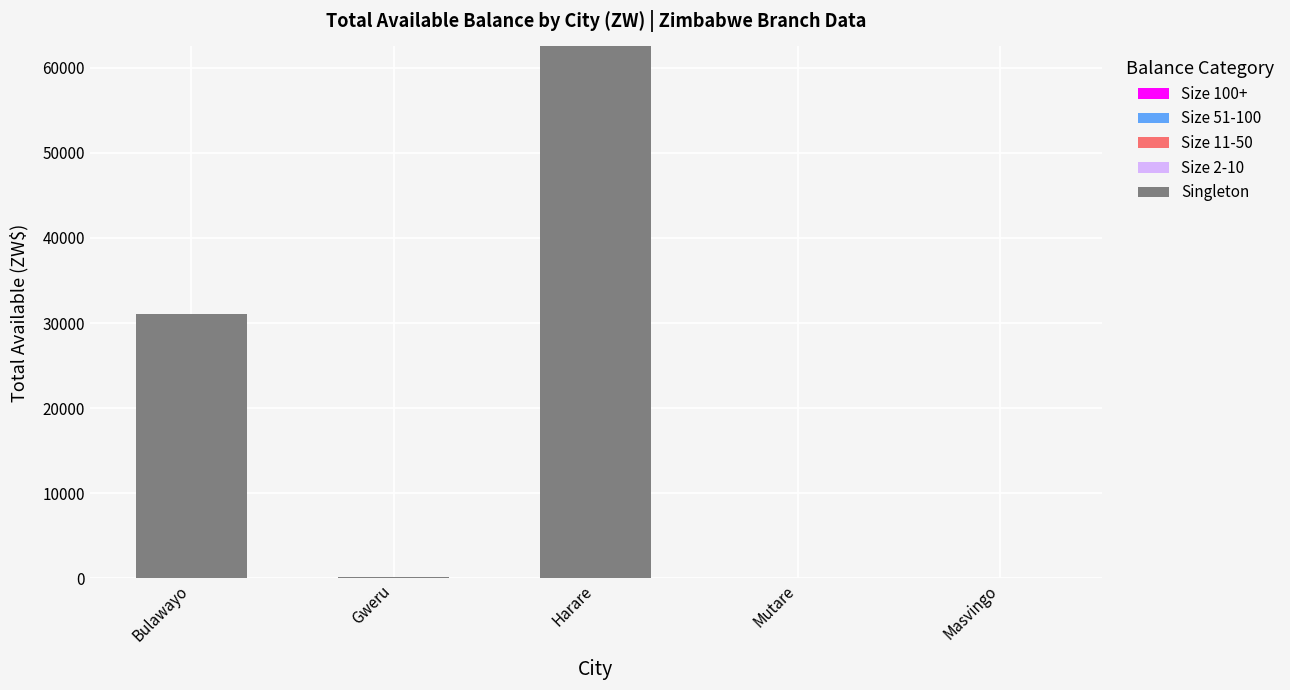

How many series are shown in this chart?

1